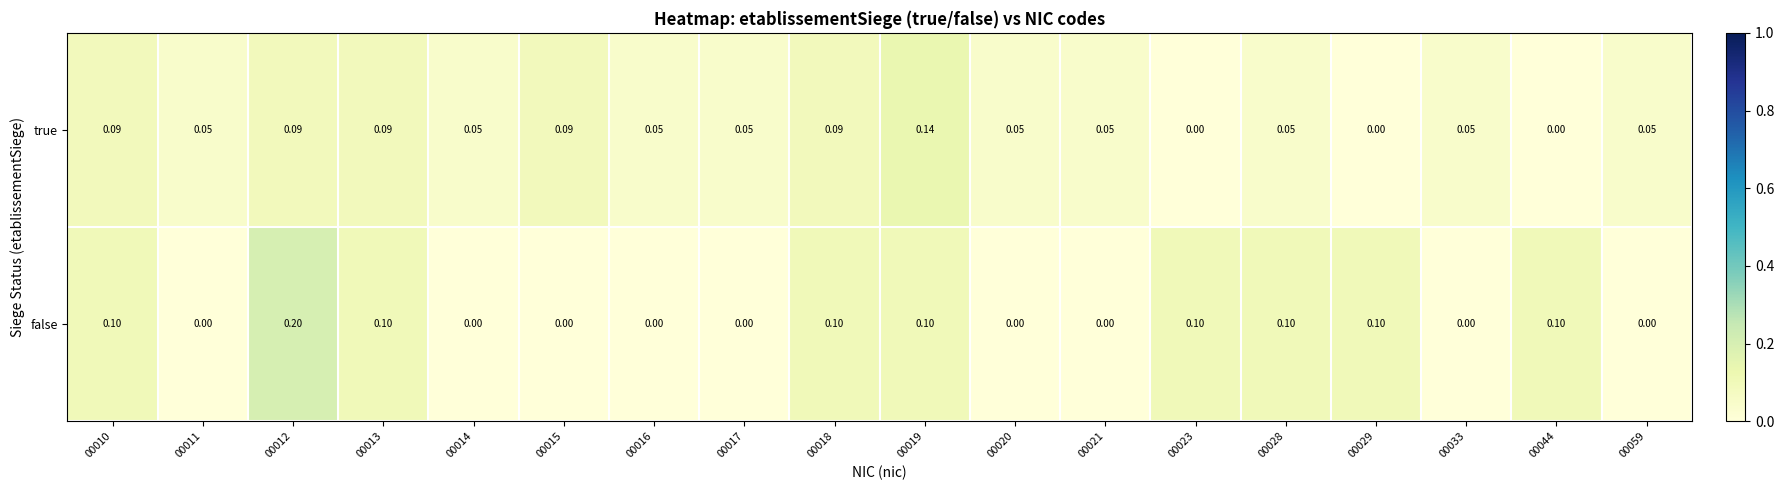

Which series has the largest total across all categories?

true